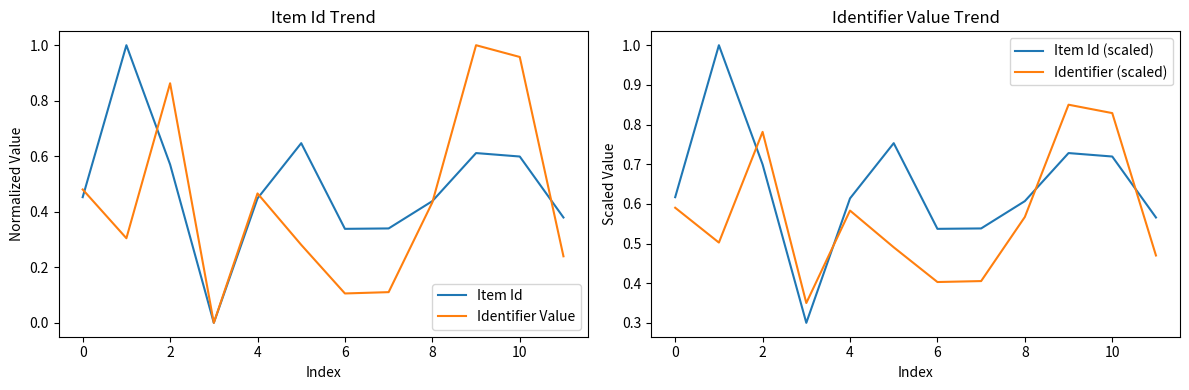

What are all the series names shown in the legend?

Item Id, Identifier Value, Item Id (scaled), Identifier (scaled)